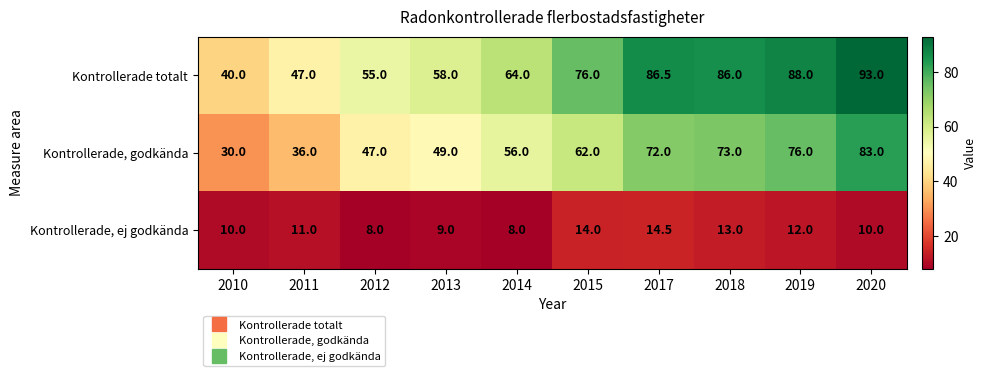

At how many categories does at least one series exceed 31?

10